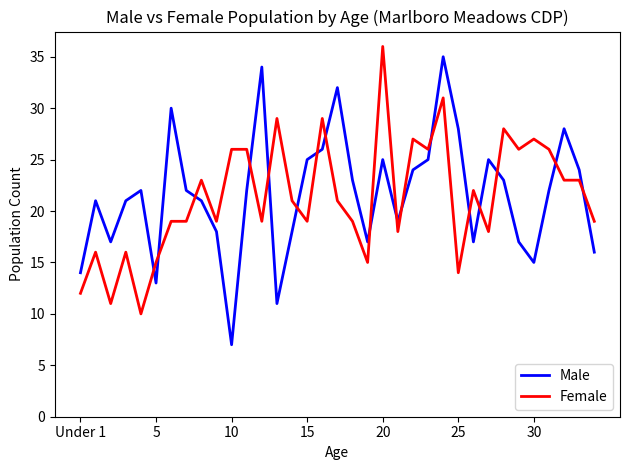

Which series has the largest range (max minus min)?

Male